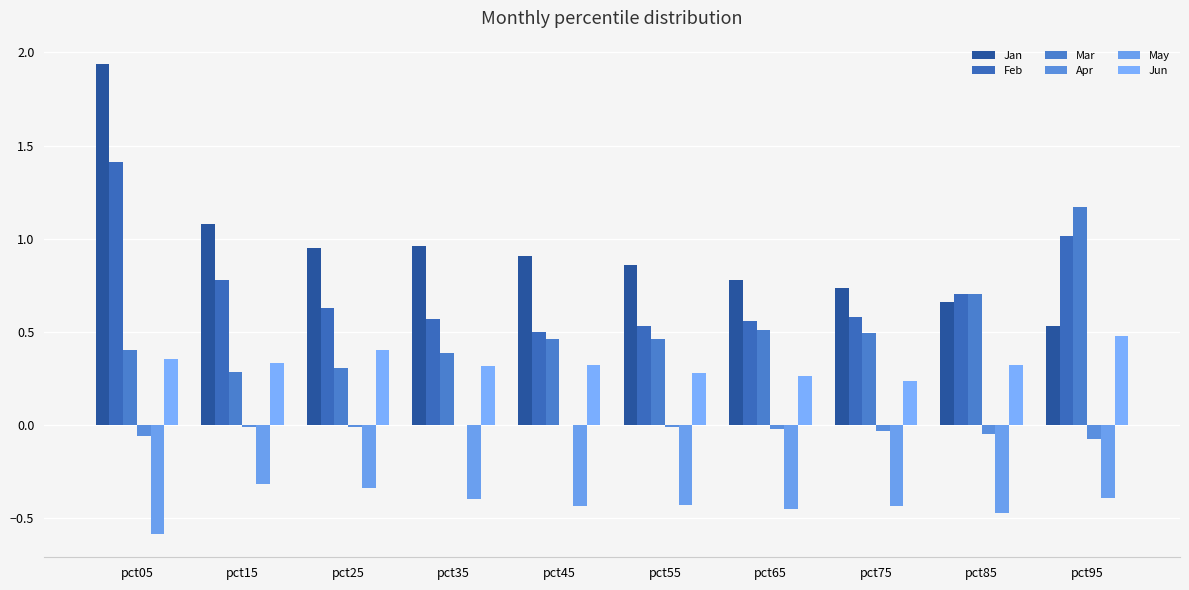

Between pct05 and pct15, which series saw the biggest shift?

Jan